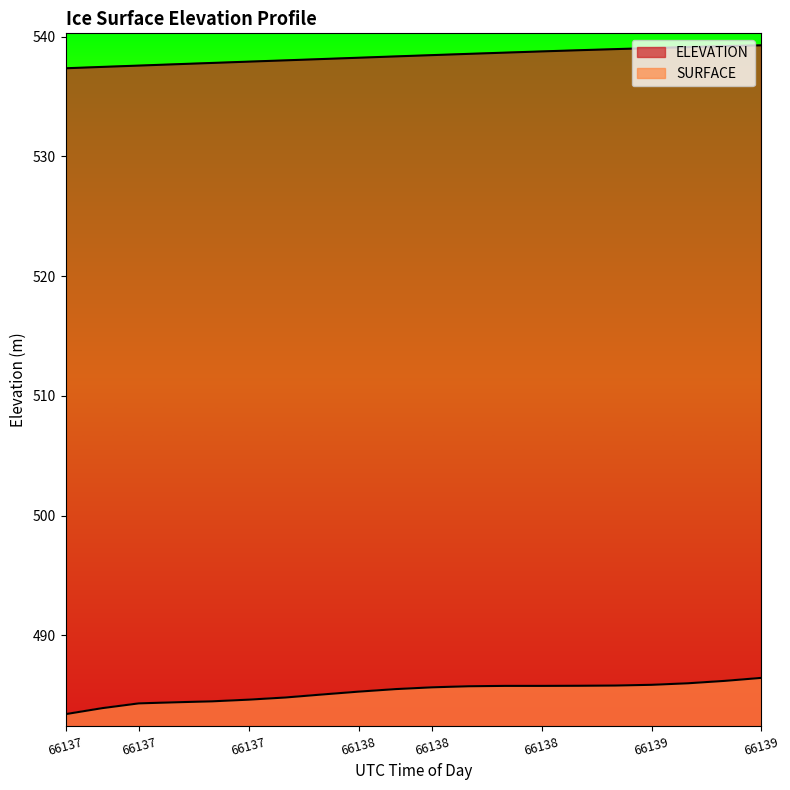

At how many categories does at least one series exceed 532?

20